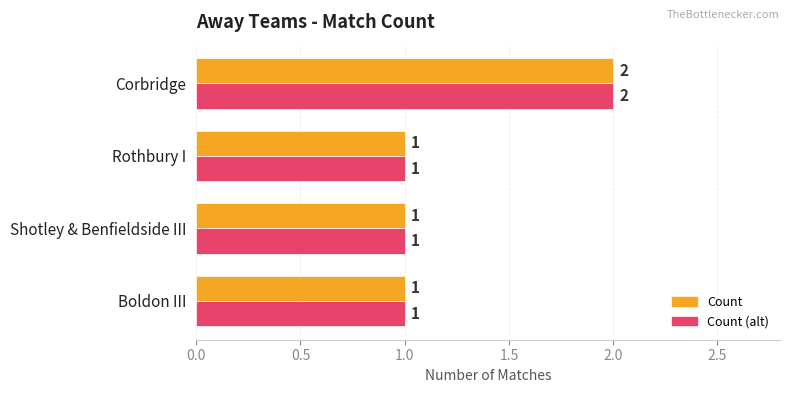

Which category has the highest value across all series?

Corbridge